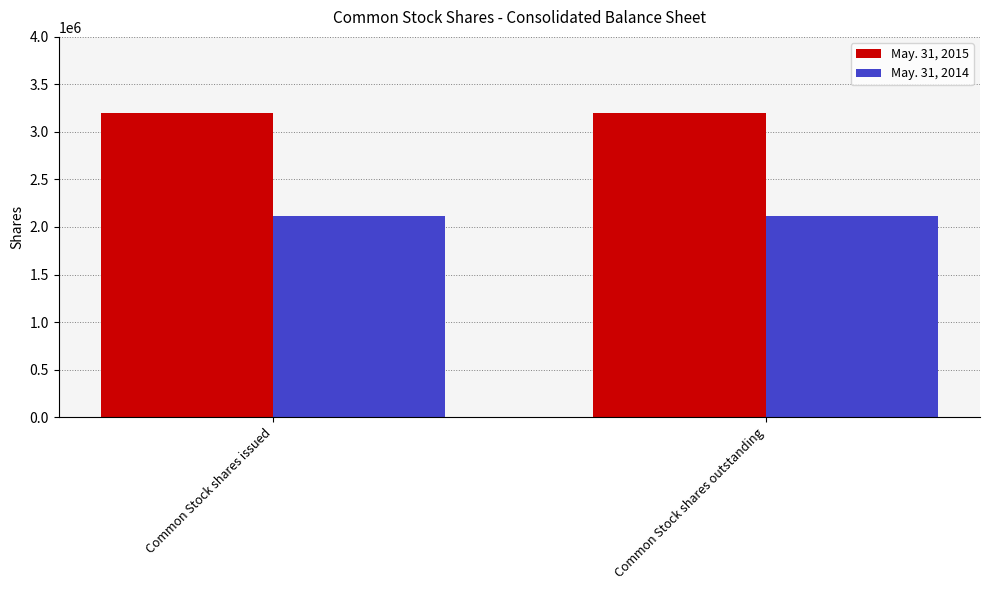

At how many categories does at least one series exceed 2925834?

2